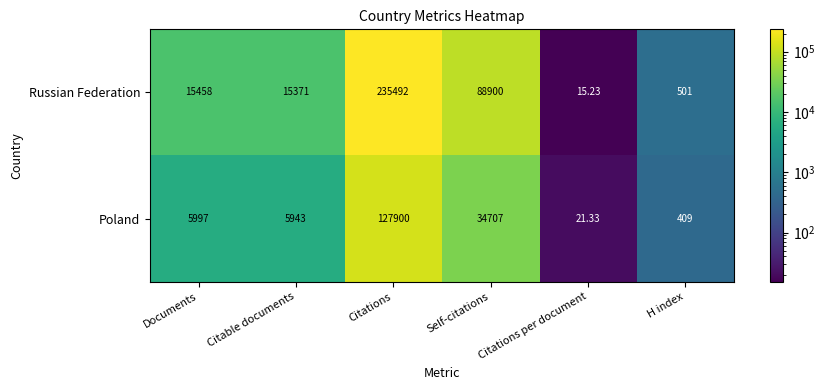

List the series in order of their overall mean, lowest first.

Poland, Russian Federation